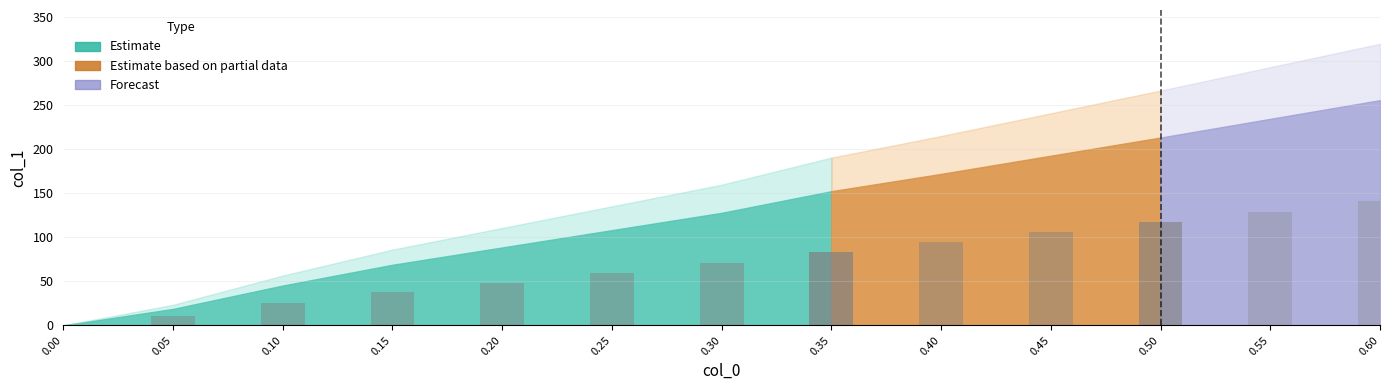

How many positive values are there?

12